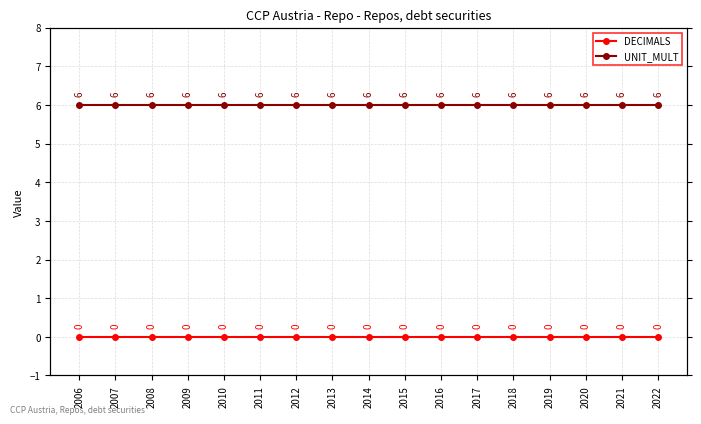

What is the value of the UNIT_MULT point at the 16th from the left?

6